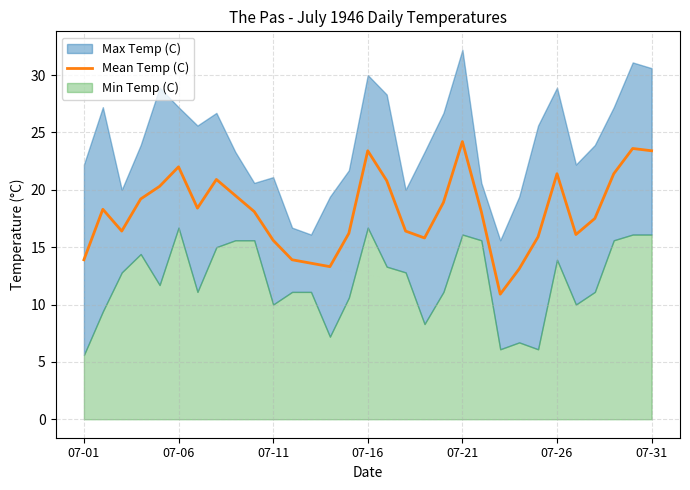

The chart shows a value of 13.9 at 07-01. True or false?

True